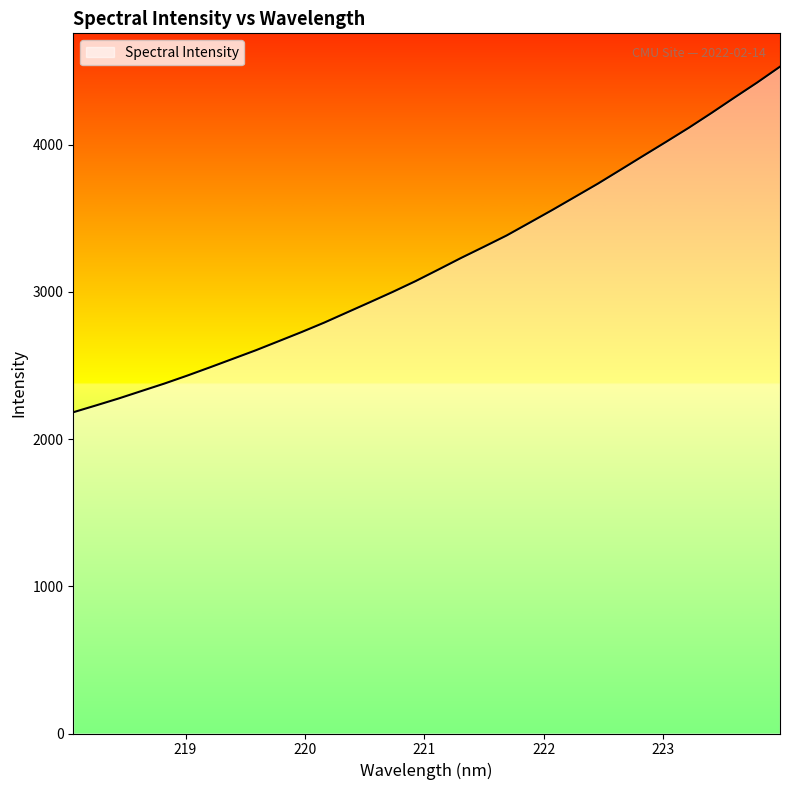

What is the maximum value shown in the chart?

4530.7